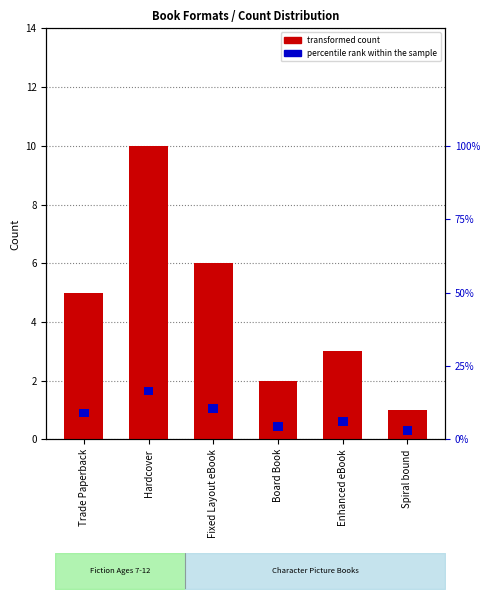

Which label corresponds to the largest value in the chart?

Hardcover